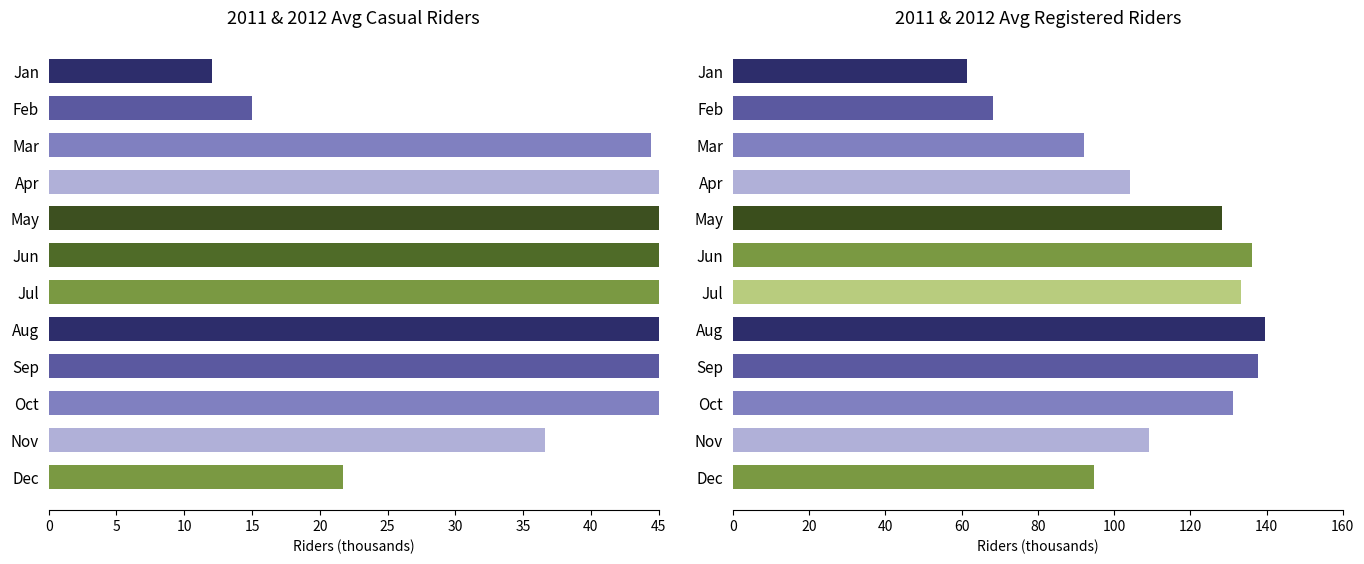

Where is casual nearest to the value 45?

Mar